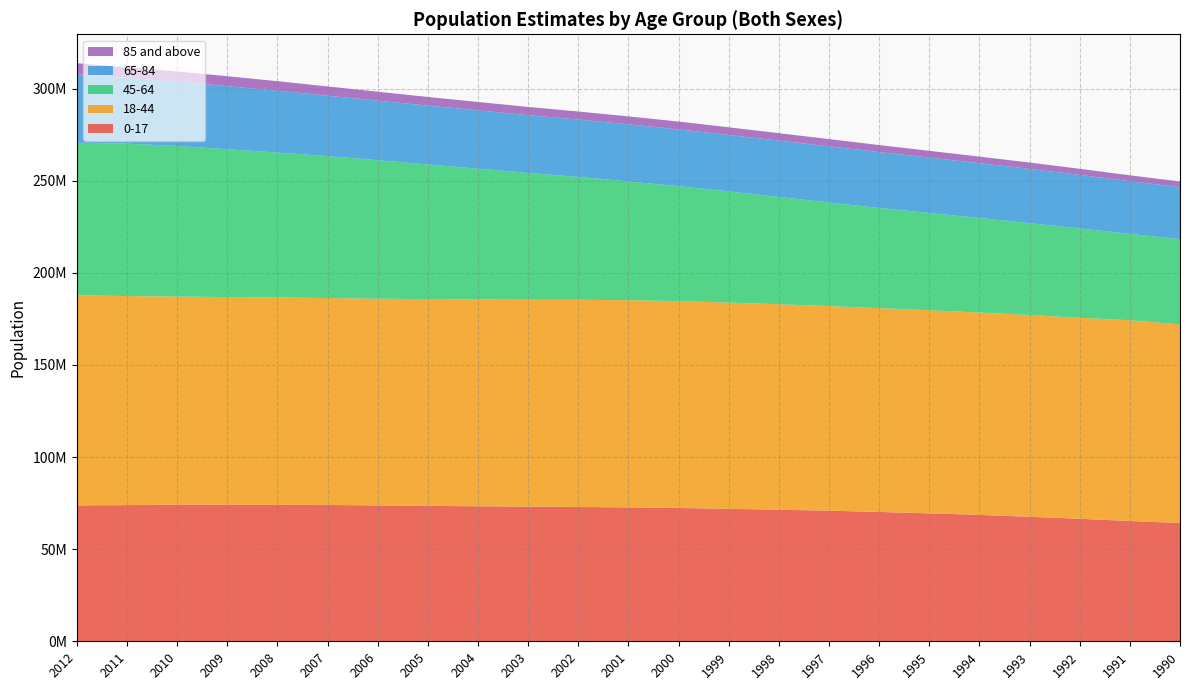

Reading left to right, extract all data points from this chart.

0-17: 73789559	73934272	74195760	74134167	74104602	74019405	73757714	73523669	73297735	73100758	72936457	72671175	72376189	71946360	71428507	70916437	70225449	69464022	68631532	67585622	66501754	65307843	64215494
18-44: 114050864	113483161	112936714	112741499	112594233	112317718	112241819	112205731	112369010	112314747	112471003	112515926	112288614	111940122	111563626	111052108	110635835	110244806	109851588	109538735	109110700	108995461	107851622
45-64: 82808149	82780343	81779634	80272688	78617510	77068373	75216272	73137401	70935234	68828899	66695526	64491563	62428040	60355845	58242812	56276819	54389951	52800261	51311898	49892420	48545776	46866013	46308419
65-84: 37264534	35656968	34904825	34255874	33581781	32786166	32298178	31956499	31657436	31397353	31153399	30977797	30807096	30643823	30586624	30496085	30348157	30088582	29769771	29456245	29041334	28622485	28187679
85 and above: 5937916	5737173	5532756	5367301	5195840	5039545	4865929	4693299	4545883	4466176	4368808	4312494	4262472	4154018	4032535	3905476	3794892	3680722	3561032	3445566	3314660	3189139	3059600